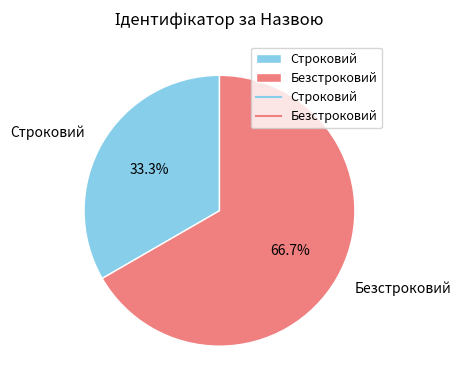

Combined, do Безстроковий and Строковий account for over 50%?

Yes